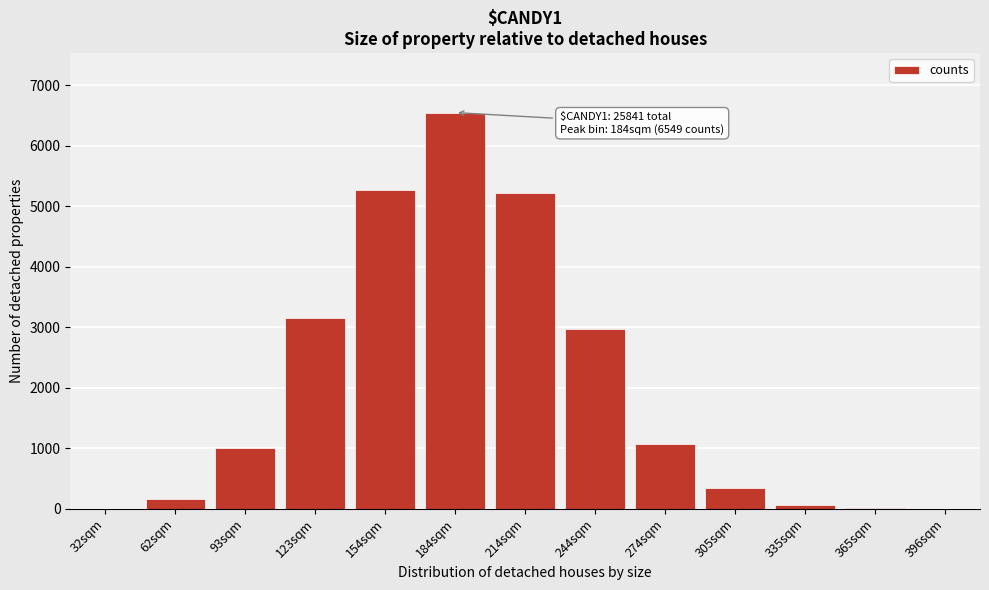

The chart shows a value of 6549 at 184sqm. True or false?

True